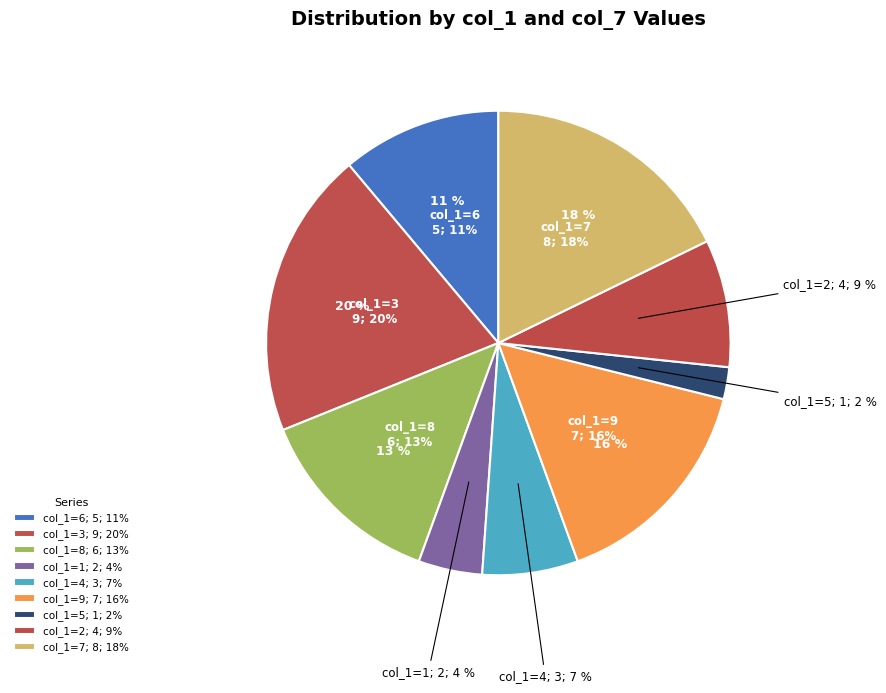

The 8 slice represents 3% of the pie. True or false?

False